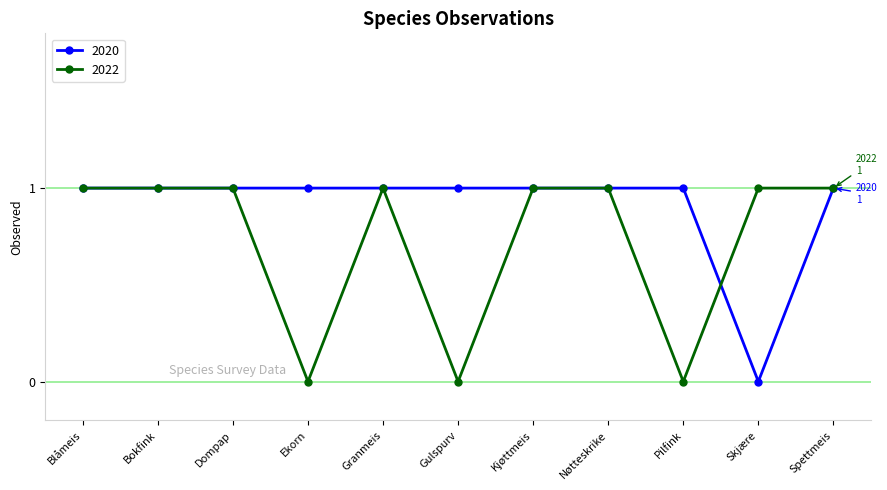

Does the chart have visible grid lines?

Yes